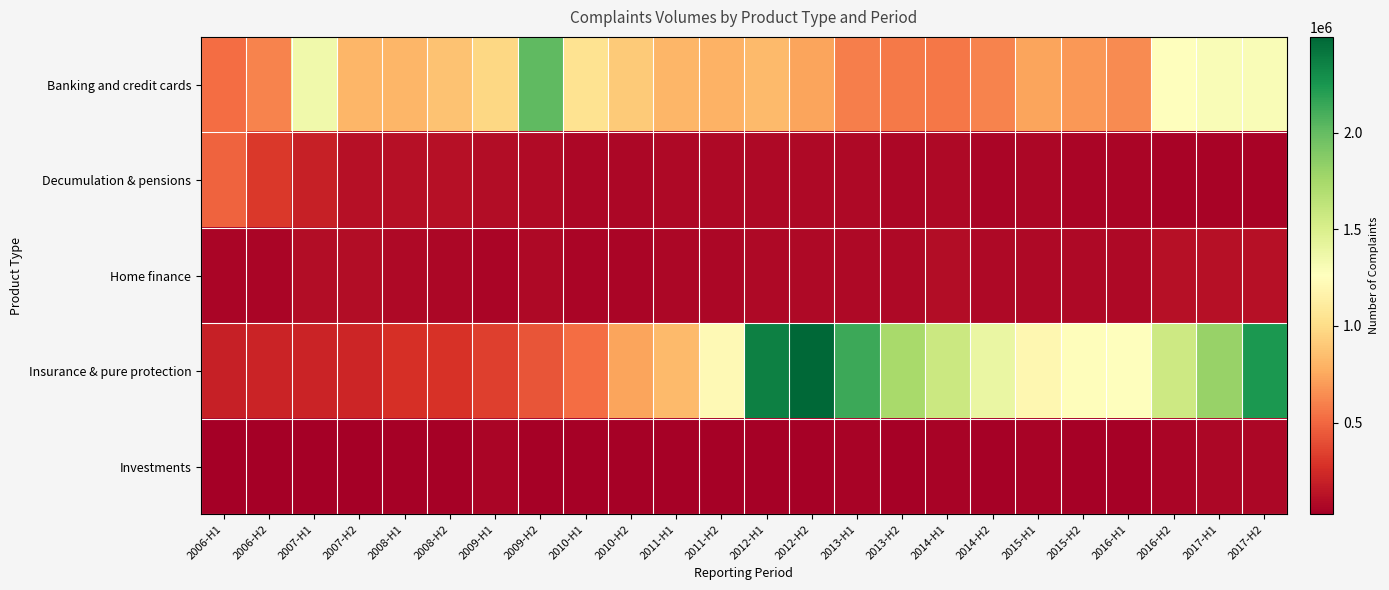

Reading right to left, list all the values displayed in this chart.

Banking and credit cards: 2017-H2=1298689	2017-H1=1290717	2016-H2=1252762	2016-H1=634939	2015-H2=685142	2015-H1=738243	2014-H2=605862	2014-H1=562919	2013-H2=571102	2013-H1=589605	2012-H2=738601	2012-H1=829696	2011-H2=790503	2011-H1=808814	2010-H2=909240	2010-H1=1046016	2009-H2=2014371	2009-H1=976653	2008-H2=870124	2008-H1=809646	2007-H2=812819	2007-H1=1352873	2006-H2=608620	2006-H1=517948
Decumulation & pensions: 2017-H2=45913	2017-H1=51416	2016-H2=46883	2016-H1=56658	2015-H2=62299	2015-H1=73138	2014-H2=61029	2014-H1=75322	2013-H2=69606	2013-H1=79461	2012-H2=78464	2012-H1=82546	2011-H2=78805	2011-H1=82462	2010-H2=72064	2010-H1=73540	2009-H2=92870	2009-H1=99073	2008-H2=114334	2008-H1=113903	2007-H2=121137	2007-H1=192569	2006-H2=314855	2006-H1=480838
Home finance: 2017-H2=117604	2017-H1=116742	2016-H2=116854	2016-H1=78799	2015-H2=76048	2015-H1=76196	2014-H2=78552	2014-H1=93379	2013-H2=75578	2013-H1=77035	2012-H2=80463	2012-H1=81462	2011-H2=69095	2011-H1=67531	2010-H2=64026	2010-H1=57963	2009-H2=80230	2009-H1=61931	2008-H2=70071	2008-H1=80114	2007-H2=97798	2007-H1=101330	2006-H2=60390	2006-H1=58326
Insurance & pure protection: 2017-H2=2235753	2017-H1=1810722	2016-H2=1567923	2016-H1=1254060	2015-H2=1245557	2015-H1=1201893	2014-H2=1395172	2014-H1=1577567	2013-H2=1733881	2013-H1=2131962	2012-H2=2496042	2012-H1=2367172	2011-H2=1215615	2011-H1=834782	2010-H2=732071	2010-H1=518137	2009-H2=421368	2009-H1=338115	2008-H2=281275	2008-H1=267046	2007-H2=227695	2007-H1=213952	2006-H2=210050	2006-H1=194730
Investments: 2017-H2=64988	2017-H1=66318	2016-H2=63705	2016-H1=38006	2015-H2=36972	2015-H1=46073	2014-H2=44023	2014-H1=46150	2013-H2=42210	2013-H1=46336	2012-H2=41272	2012-H1=43482	2011-H2=40983	2011-H1=43605	2010-H2=41588	2010-H1=43122	2009-H2=44872	2009-H1=55946	2008-H2=37283	2008-H1=39352	2007-H2=29909	2007-H1=31016	2006-H2=25667	2006-H1=27810